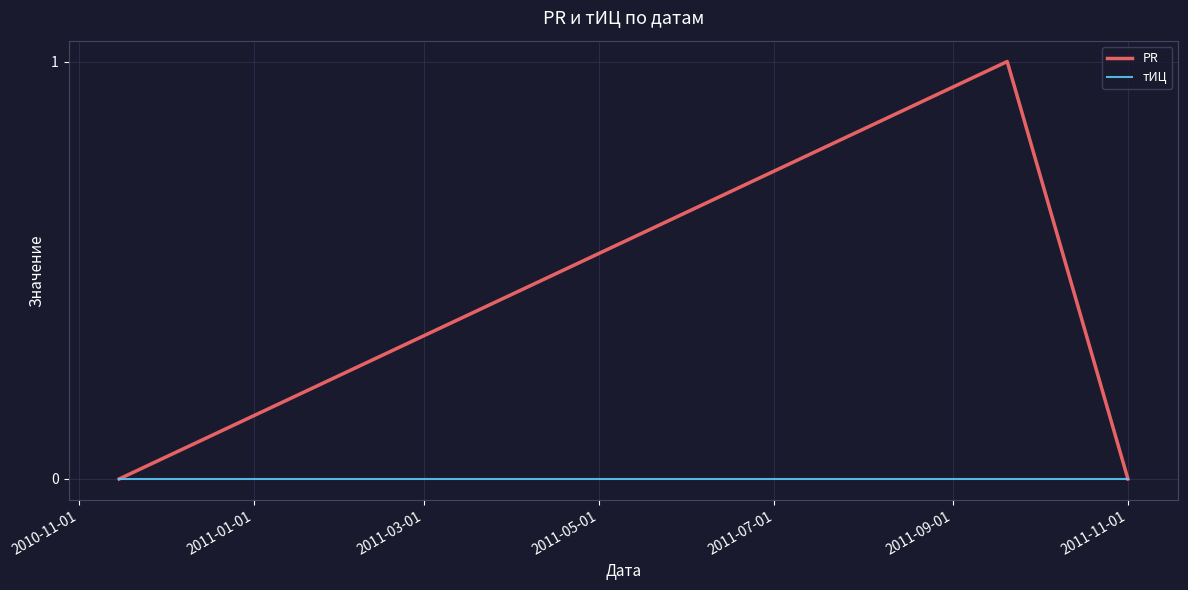

List the series in order of their overall mean, lowest first.

тИЦ, PR